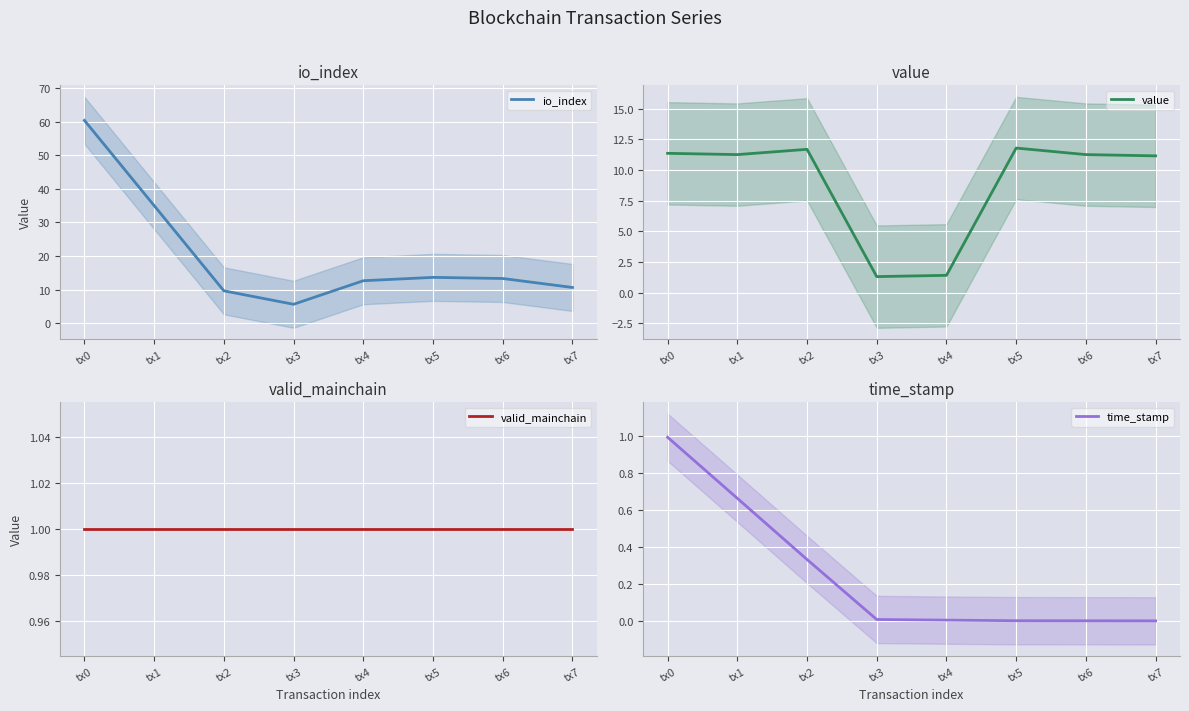

What is the spread (max minus min) of values at tx4?

12.7